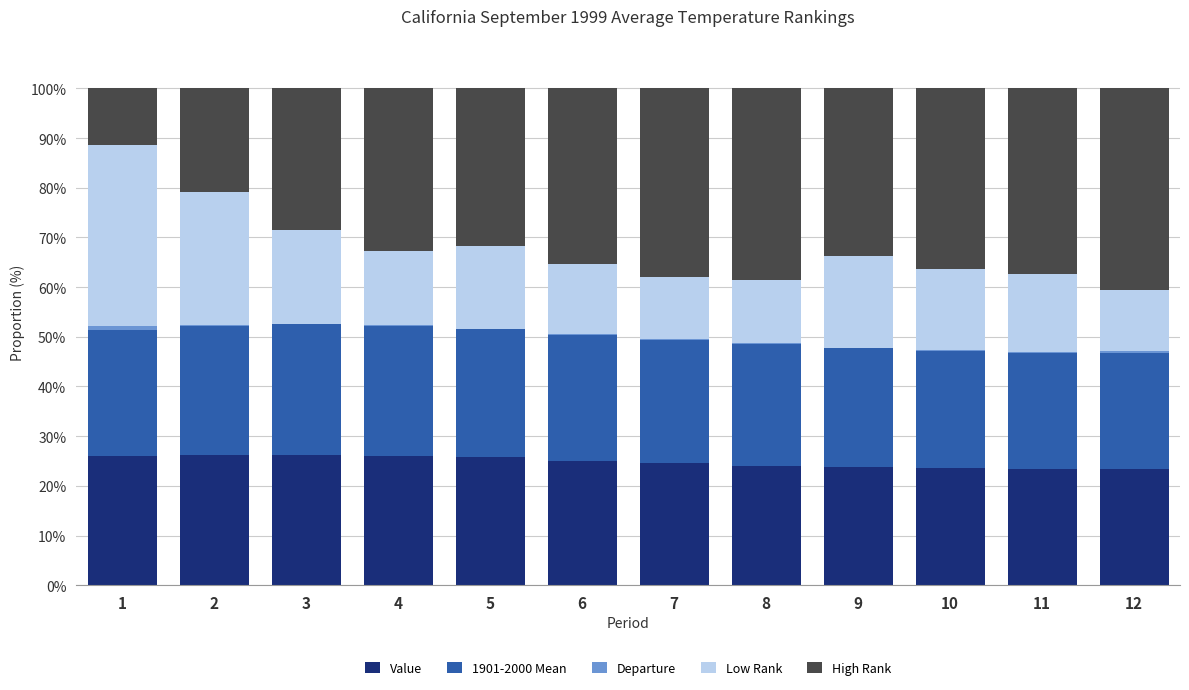

True or false: Value has a value of 5.6 at 4.

False